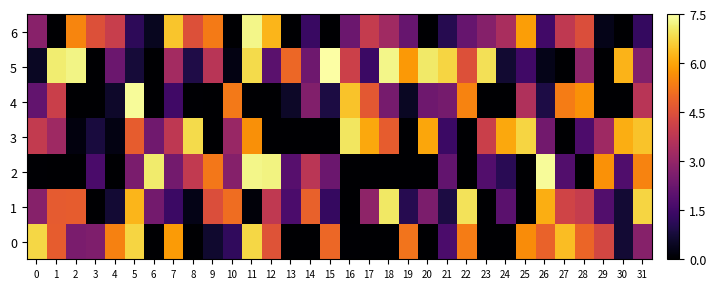

Rank the series by their maximum value, from lowest to highest.

0, 3, 1, 6, 2, 4, 5